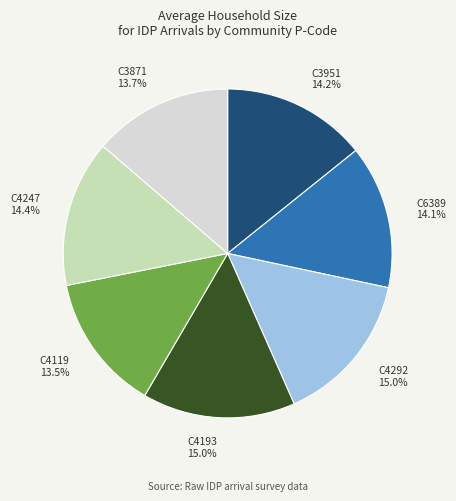

To the nearest percent, what is the difference between the C3951 and C4119 slice percentages?

1%